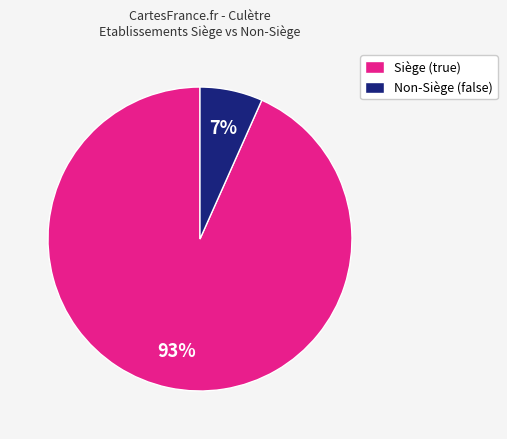

The Non-Siège (false) slice represents 7% of the pie. True or false?

True